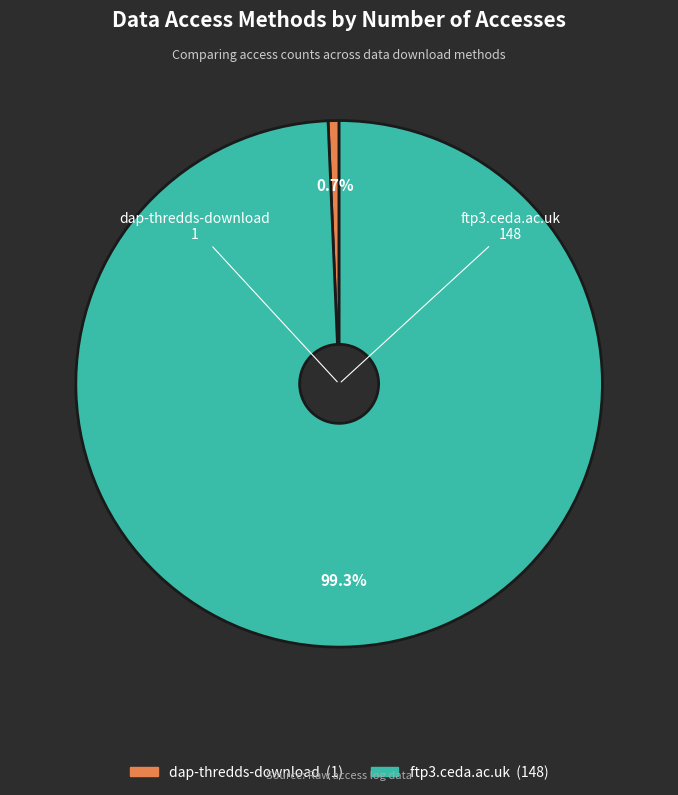

How many slices are in this pie chart?

2